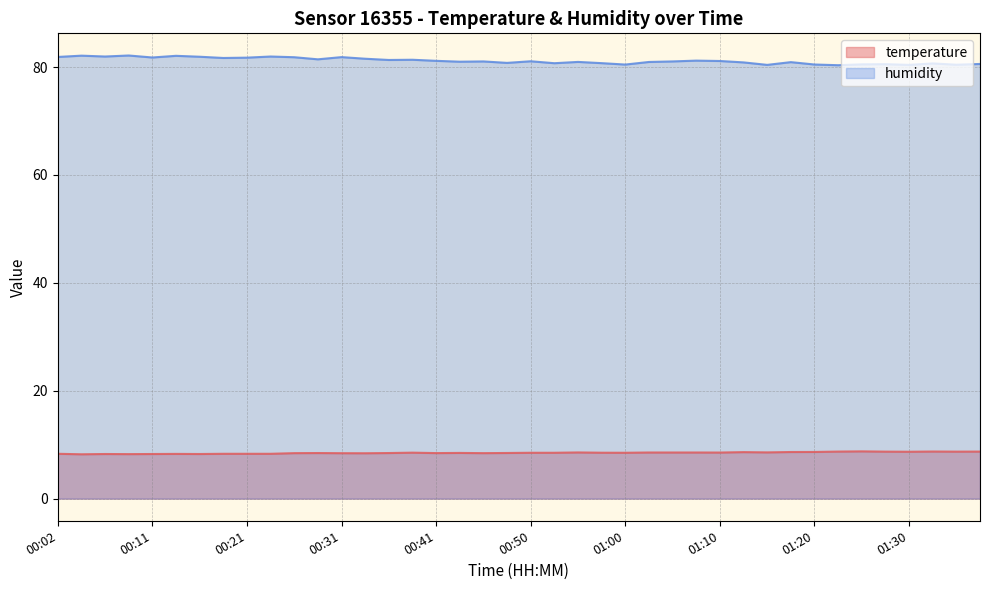

Reading left to right, what are all the values shown in this chart?

temperature: 00:02=8.3	00:04=8.2	00:06=8.3	00:09=8.2	00:11=8.3	00:14=8.3	00:16=8.3	00:19=8.3	00:21=8.3	00:24=8.3	00:26=8.4	00:28=8.4	00:31=8.4	00:33=8.4	00:36=8.4	00:38=8.5	00:41=8.4	00:43=8.5	00:46=8.4	00:48=8.5	00:50=8.5	00:53=8.5	00:55=8.6	00:58=8.5	01:00=8.5	01:03=8.6	01:05=8.6	01:08=8.6	01:10=8.5	01:12=8.6	01:15=8.6	01:17=8.6	01:20=8.7	01:22=8.7	01:25=8.8	01:27=8.7	01:30=8.7	01:32=8.7	01:35=8.7	01:37=8.7
humidity: 00:02=81.9	00:04=82.1	00:06=82.0	00:09=82.1	00:11=81.8	00:14=82.1	00:16=81.9	00:19=81.7	00:21=81.7	00:24=82.0	00:26=81.8	00:28=81.4	00:31=81.8	00:33=81.5	00:36=81.3	00:38=81.3	00:41=81.2	00:43=81.0	00:46=81.0	00:48=80.8	00:50=81.1	00:53=80.7	00:55=81.0	00:58=80.7	01:00=80.5	01:03=80.9	01:05=81.0	01:08=81.2	01:10=81.1	01:12=80.9	01:15=80.4	01:17=80.9	01:20=80.5	01:22=80.3	01:25=80.5	01:27=80.5	01:30=80.4	01:32=80.7	01:35=80.4	01:37=80.6